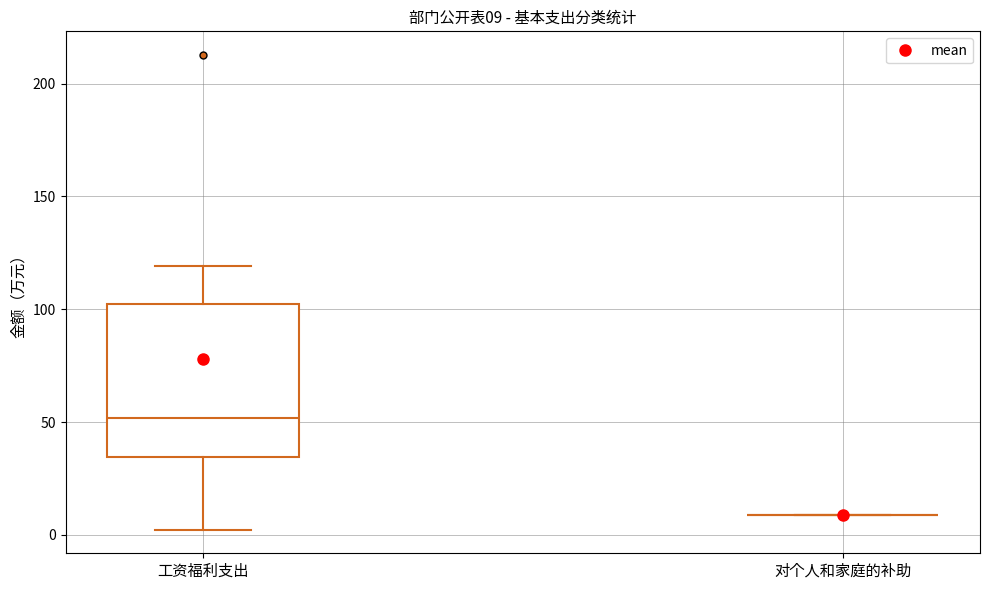

Comparing the boxes themselves (not the whiskers), which one is the tallest?

工资福利支出